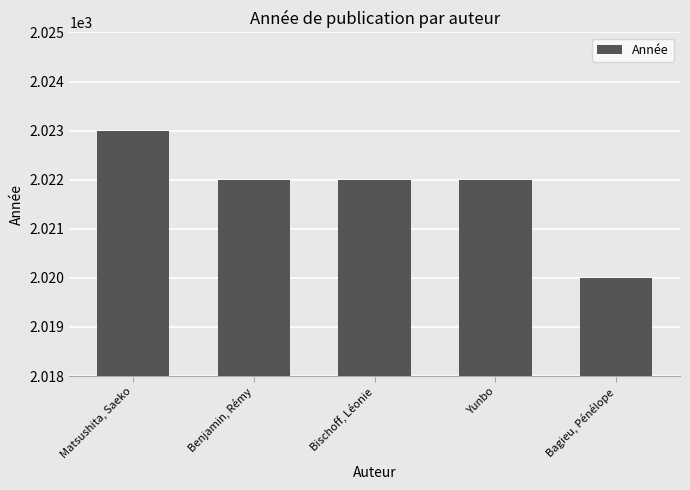

What is the approximate value at Benjamin, Rémy?

2022